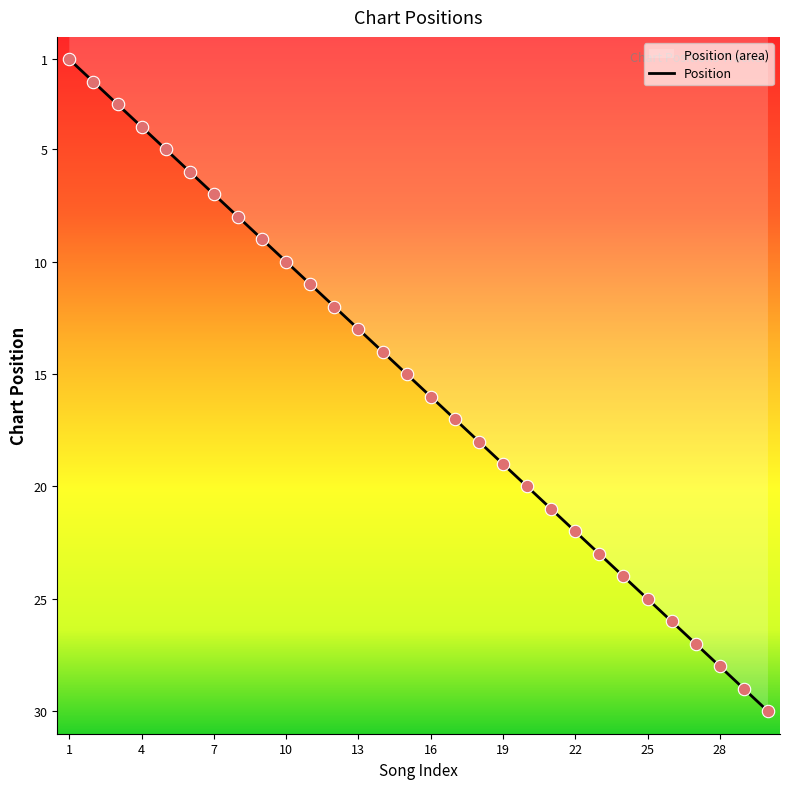

Between 21 and 22, which is larger?

22